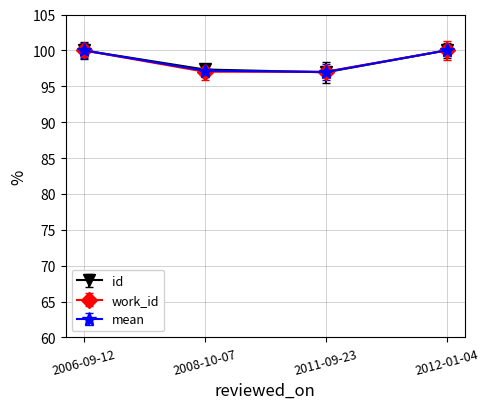

At how many categories does at least one series exceed 96?

4